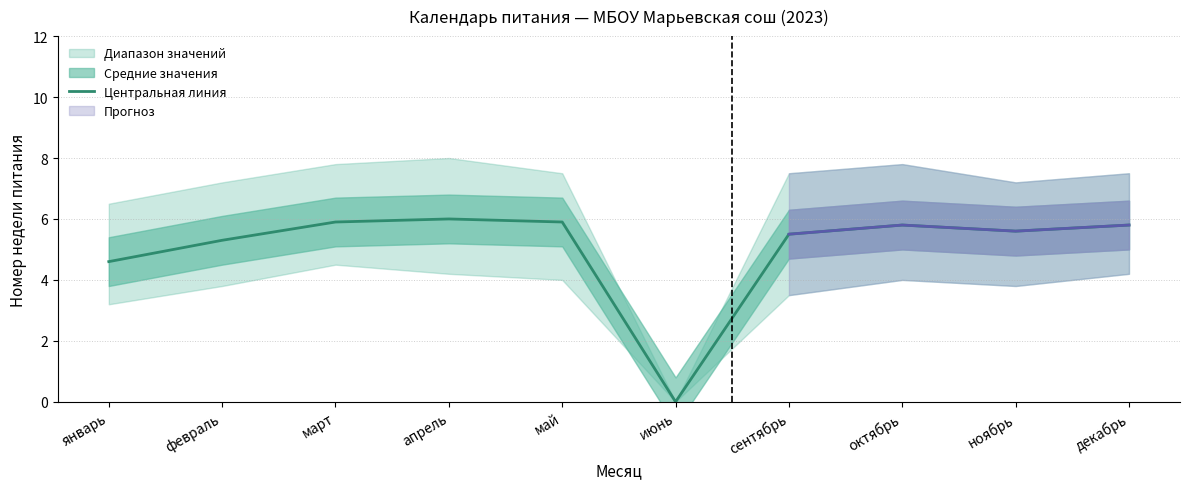

Reading left to right, list all the values displayed in this chart.

4.6	5.3	5.9	6.0	5.9	0.0	5.5	5.8	5.6	5.8